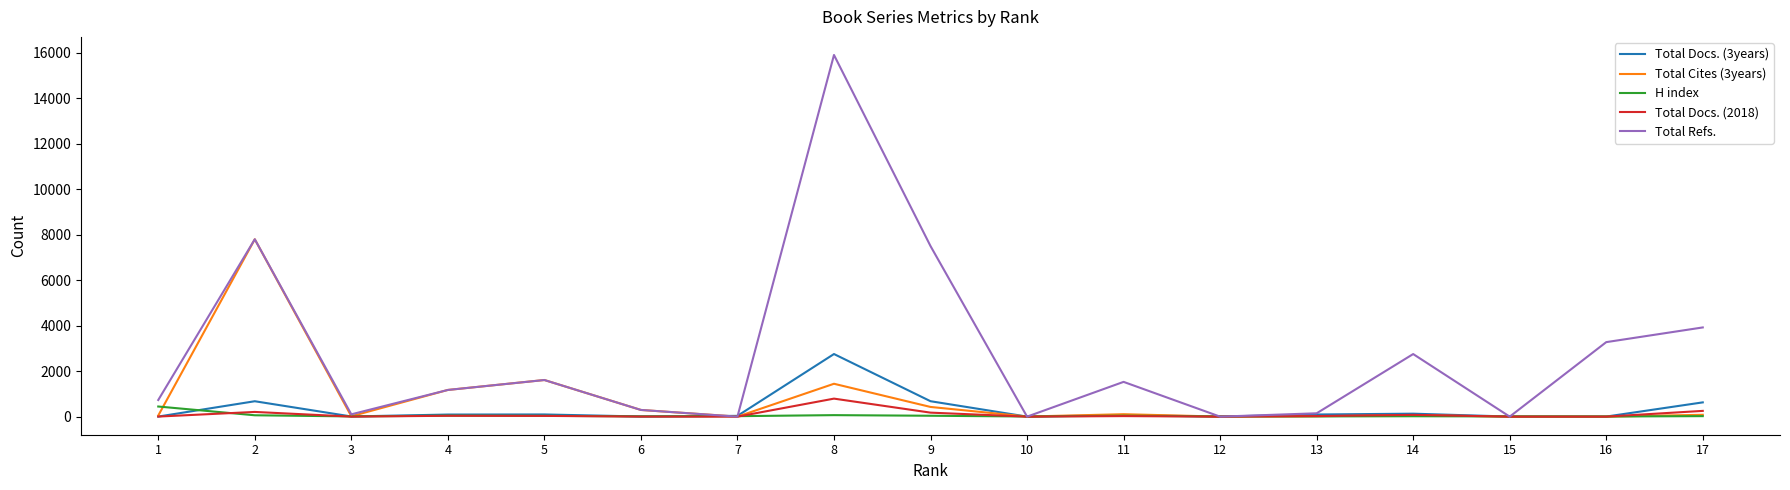

Which series changed the most between 1 and 3?

Total Refs.